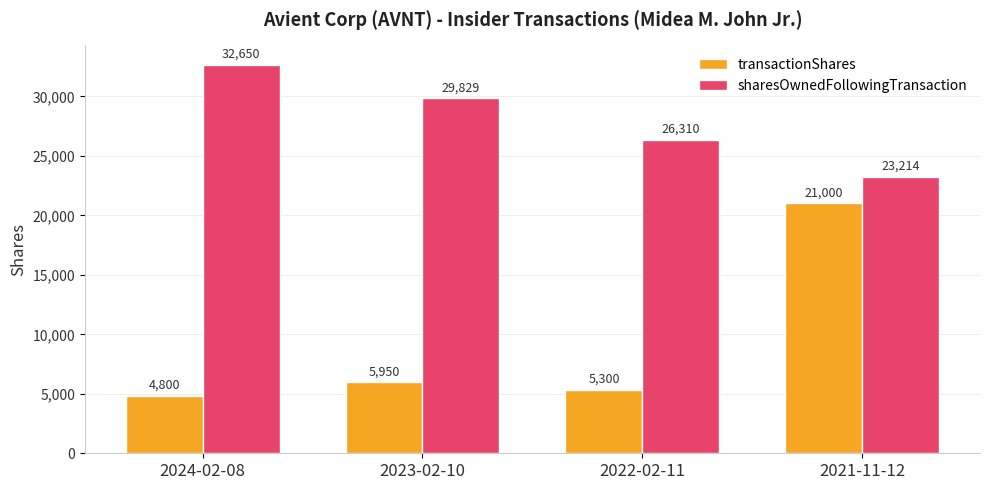

Count the number of data series in this chart.

2